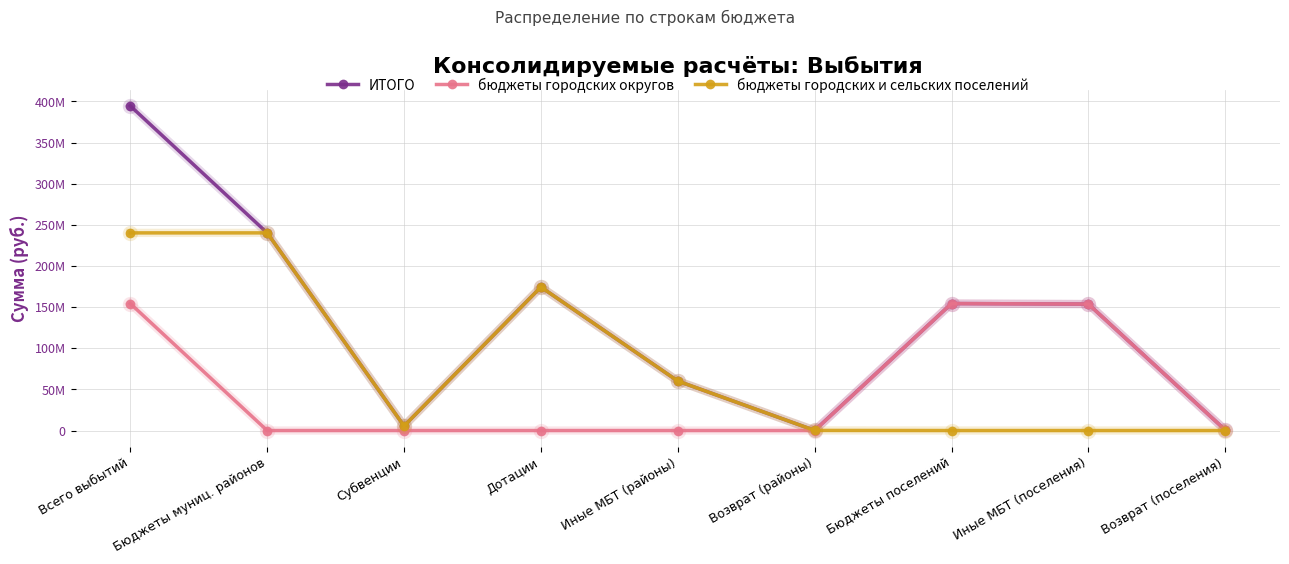

List the series in order of their peak value, highest first.

ИТОГО, бюджеты городских и сельских поселений, бюджеты городских округов